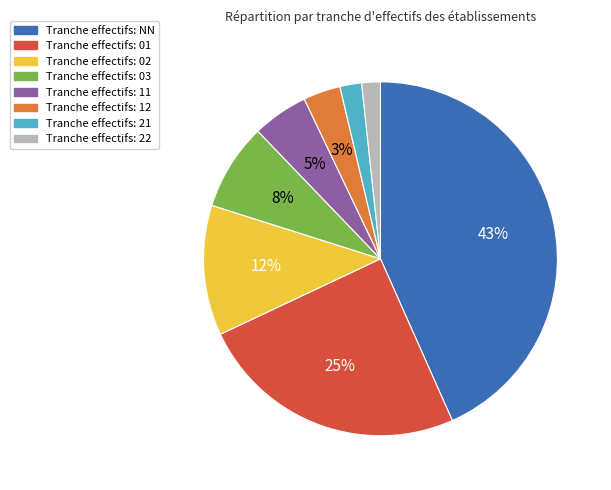

Is there any slice that represents more than half of the pie?

No